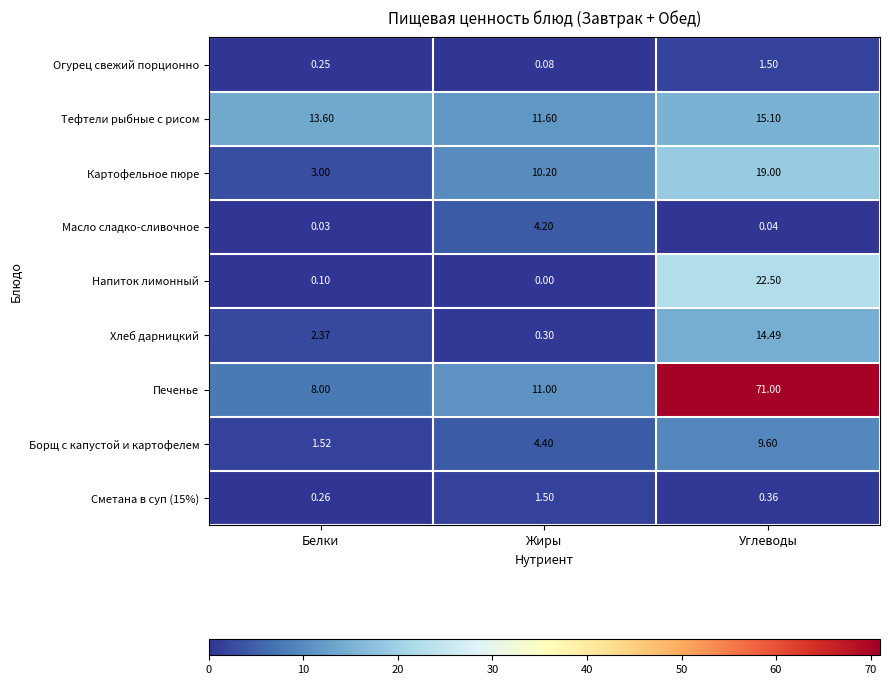

At which category does the chart reach its peak across all series?

Углеводы